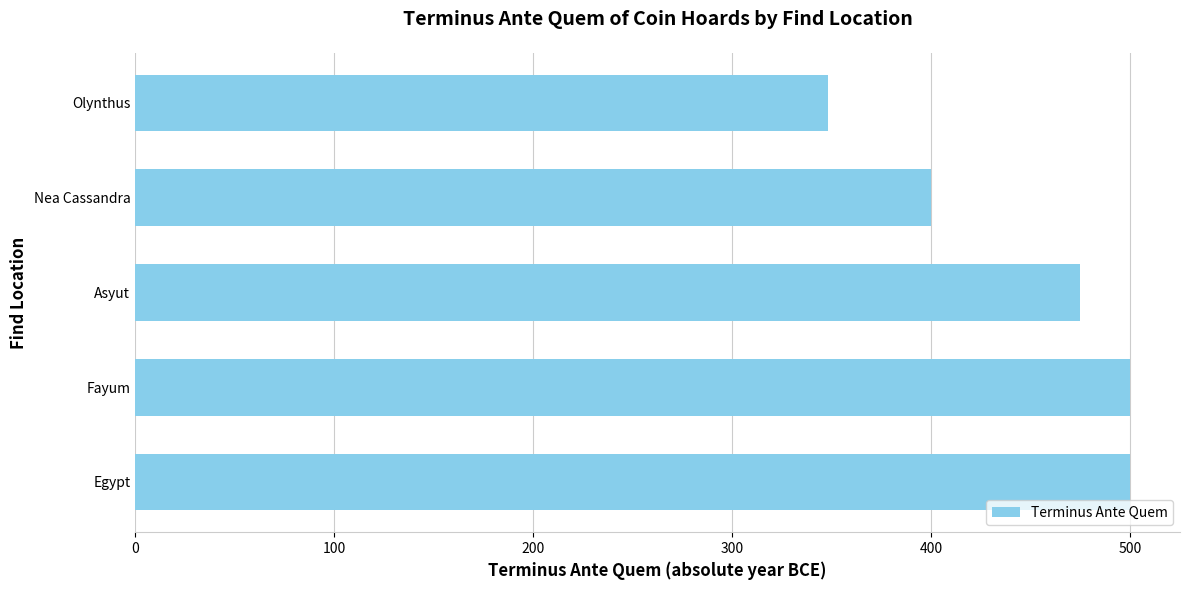

Reading bottom to top, what are all the values shown in this chart?

Egypt=500	Fayum=500	Asyut=475	Nea Cassandra=400	Olynthus=348